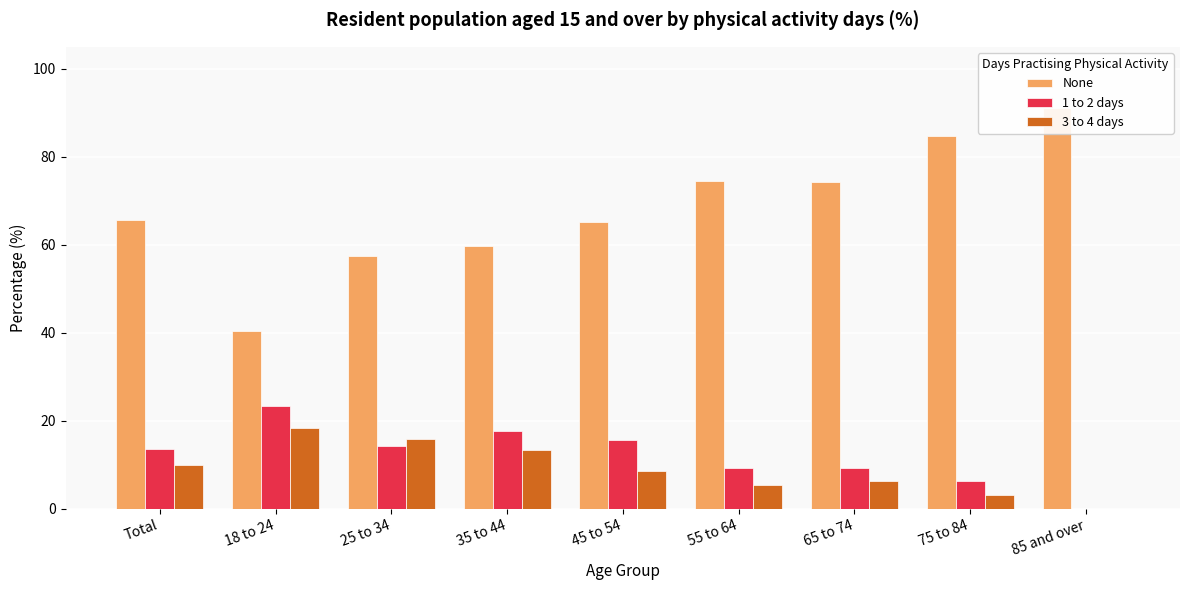

What is the sum of the 3 to 4 days values at 35 to 44 and Total?

23.2